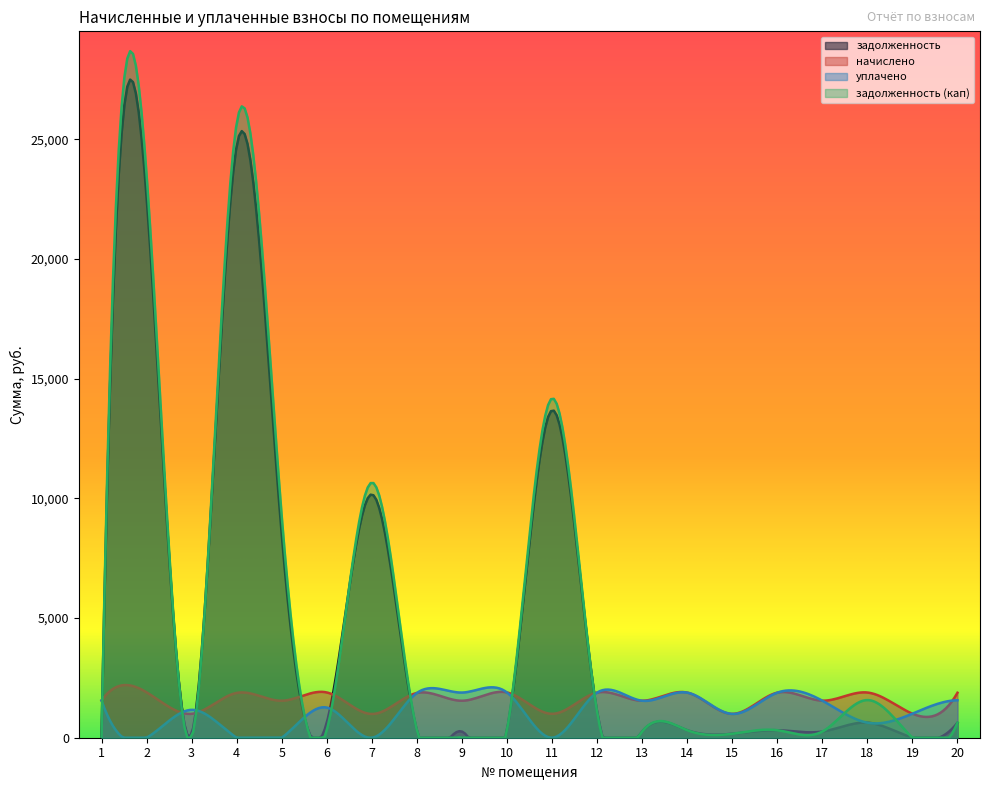

Reading right to left, transcribe all the data shown in this chart.

задолженность: 626.5	0.0	629.6	258.1	313.8	165.9	314.3	257.6	1114.0	13678.8	315.1	258.4	311.6	10166.9	631.0	8496.1	24729.4	166.4	22595.5	0.0
начислено: 1879.4	1004.9	1888.9	1548.7	1882.6	995.3	1885.7	1545.5	1885.7	998.5	1892.1	1545.5	1869.8	992.2	1892.1	1545.5	1873.0	998.5	1898.5	1555.0
уплачено: 1566.2	1004.9	629.6	1548.7	1882.6	995.3	1885.7	1545.5	1885.7	0.0	1892.1	1886.8	1869.8	0.0	1261.4	0.0	0.0	1165.5	0.0	1555.0
задолженность (кап): 626.5	0.0	1574.1	258.1	313.8	165.9	314.3	257.6	1077.9	14178.0	315.4	0.0	311.6	10662.9	315.4	9268.9	25665.9	0.6	23544.8	0.0